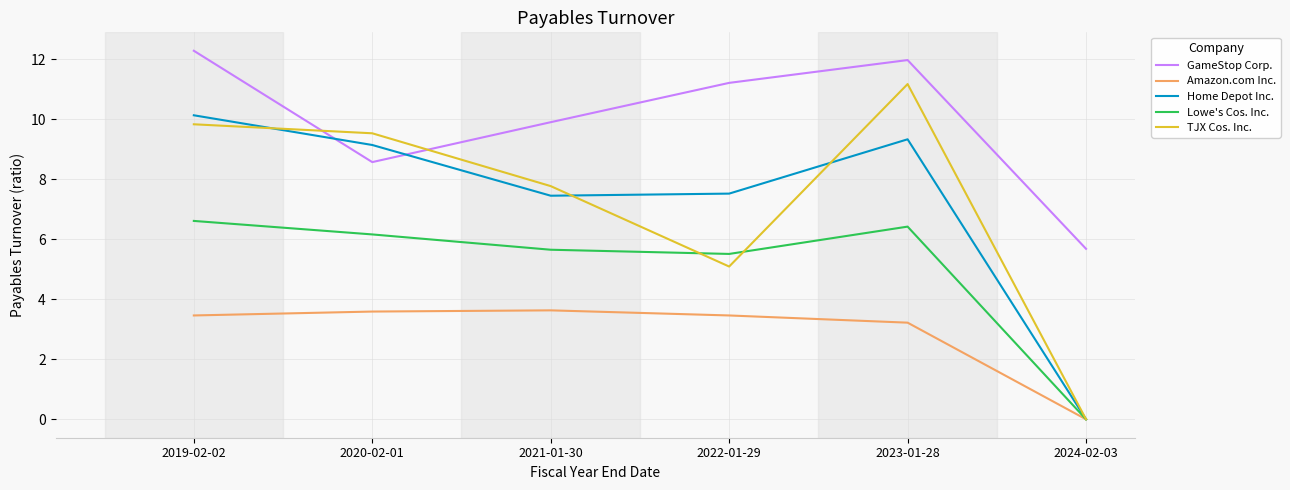

Between 2020-02-01 and 2024-02-03, which series saw the biggest shift?

TJX Cos. Inc.